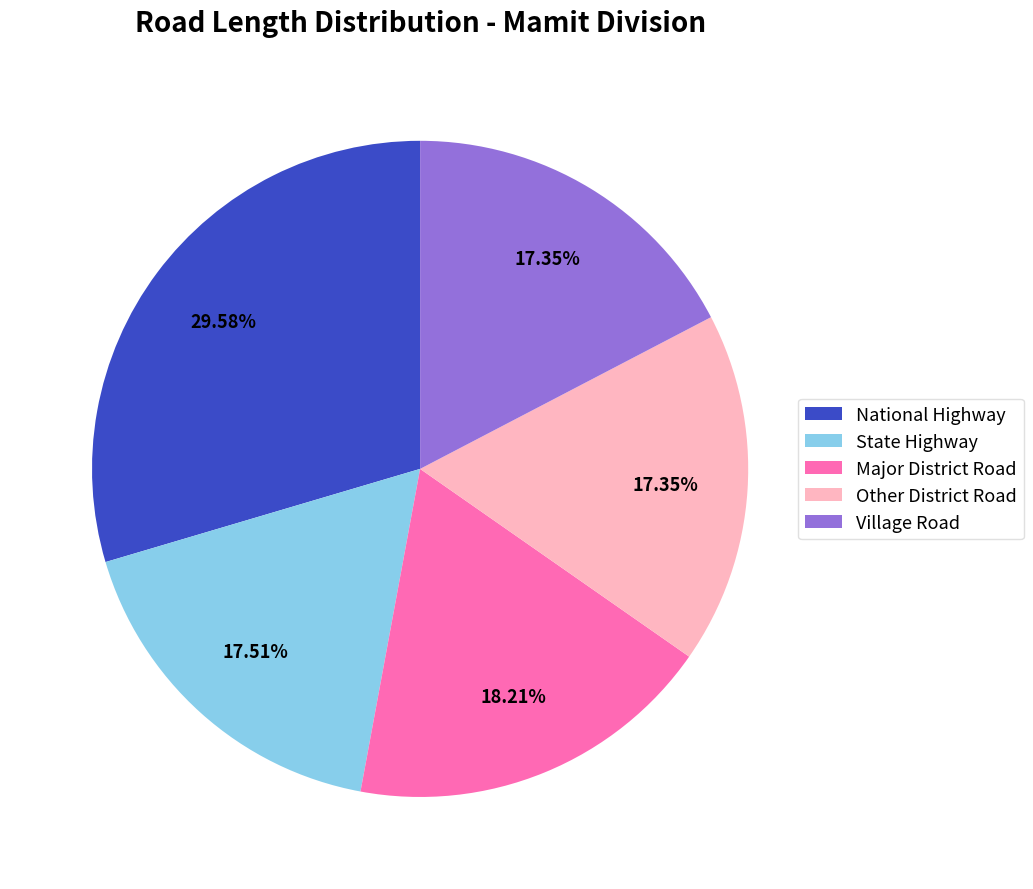

What is the largest slice in the pie chart?

National Highway